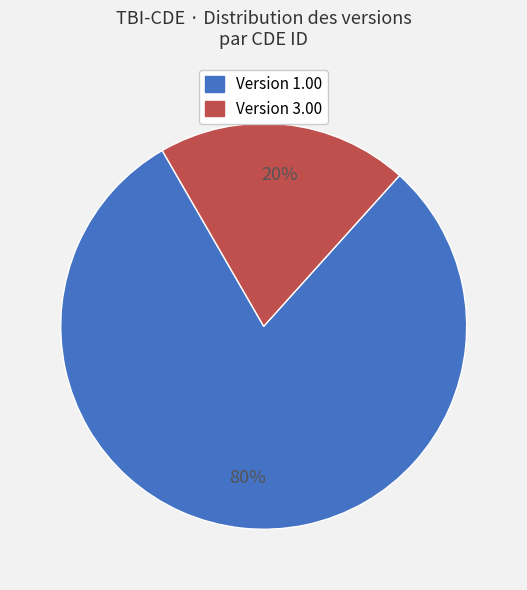

To the nearest percent, what is the average slice percentage?

50%